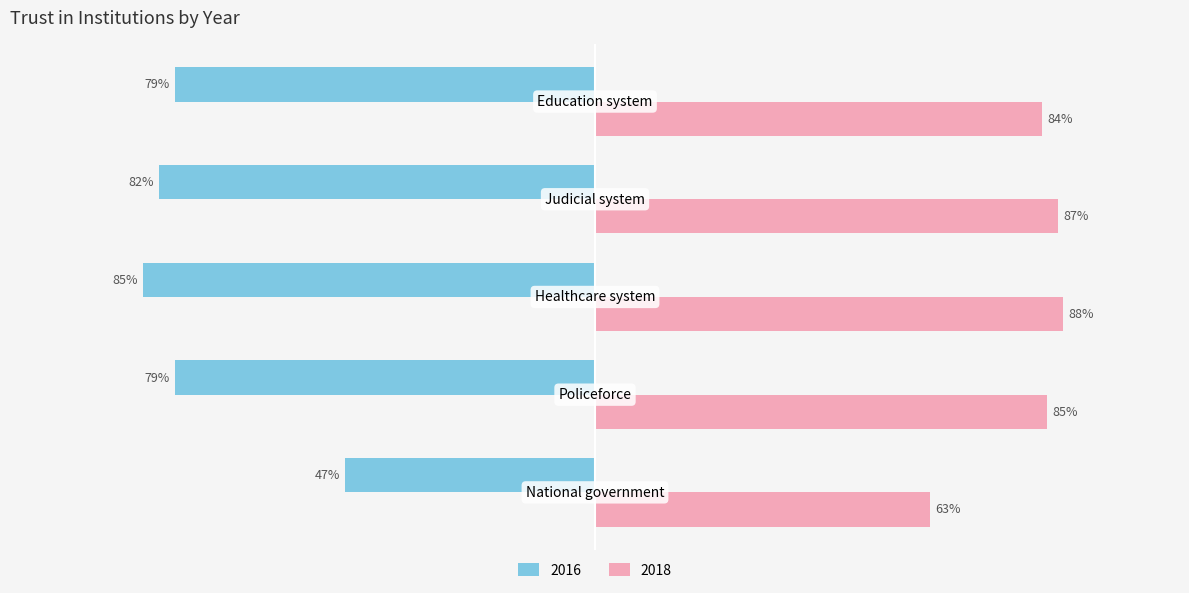

Rank the series by their average value, from lowest to highest.

2016, 2018